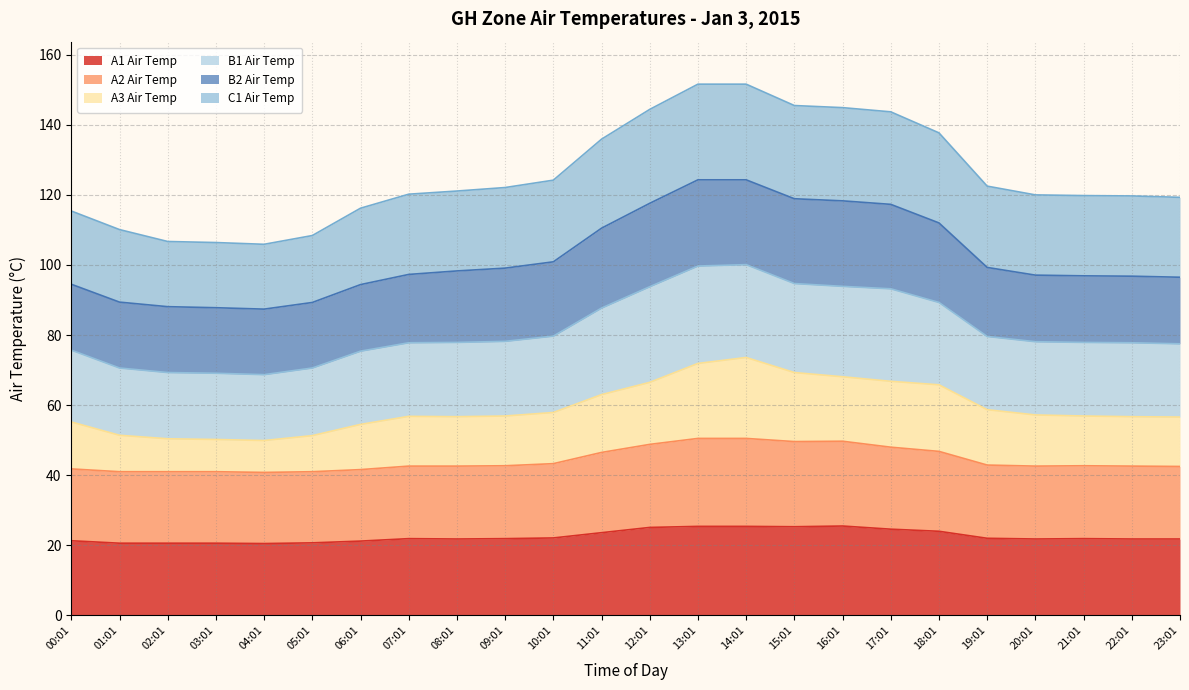

What is the total value across all series at 08:01?

121.1